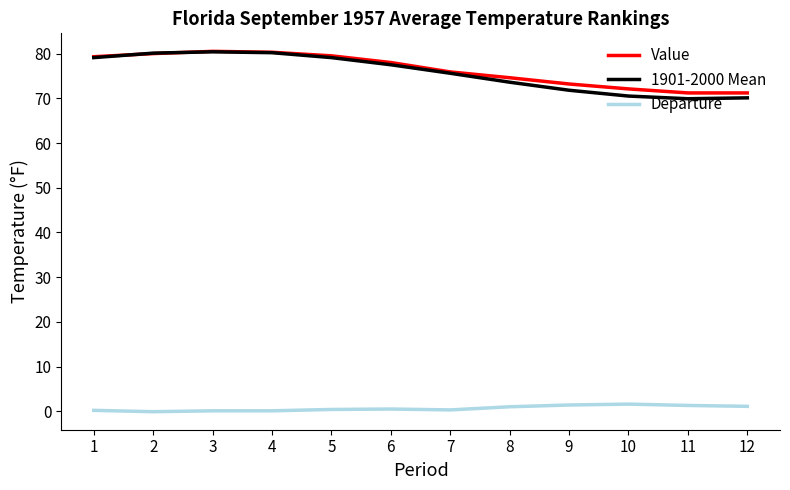

What value does the 1901-2000 Mean series have at 4?

80.2